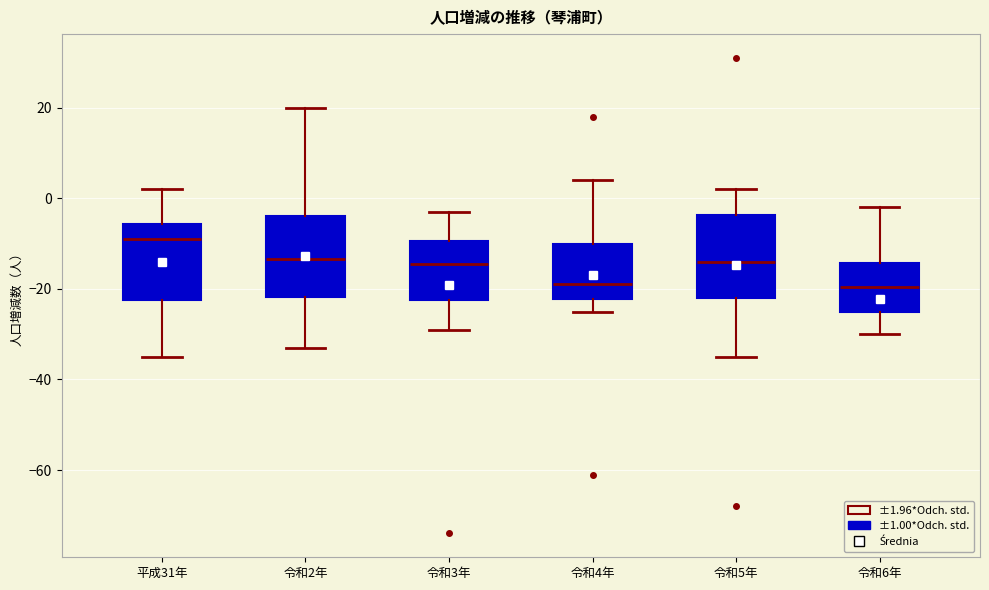

Reading left to right, read every box against the y-axis: the position of its median line, the range the box covers, and the ends of its whiskers. The values are not printed on the chart, so give them approximately, as read against the axis.

平成31年: median -8, box -22 to -6, whiskers -34 to 2
令和2年: median -14, box -22 to -4, whiskers -32 to 20
令和3年: median -14, box -22 to -10, whiskers -28 to -2
令和4年: median -18, box -22 to -10, whiskers -24 to 4
令和5年: median -14, box -22 to -4, whiskers -34 to 2
令和6年: median -20, box -24 to -14, whiskers -30 to -2